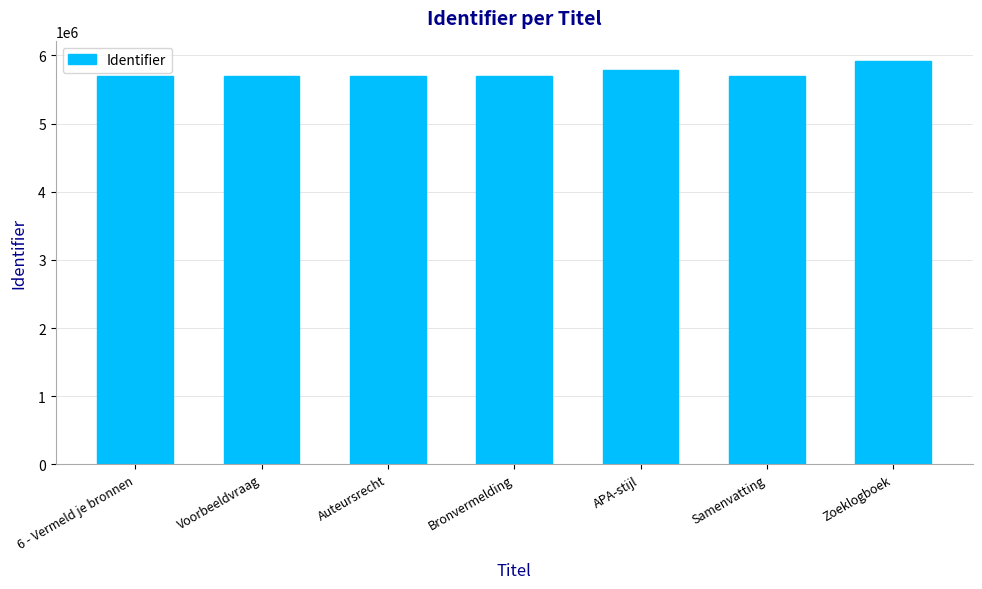

What is the difference between the values at Voorbeeldvraag and Zoeklogboek?

226203